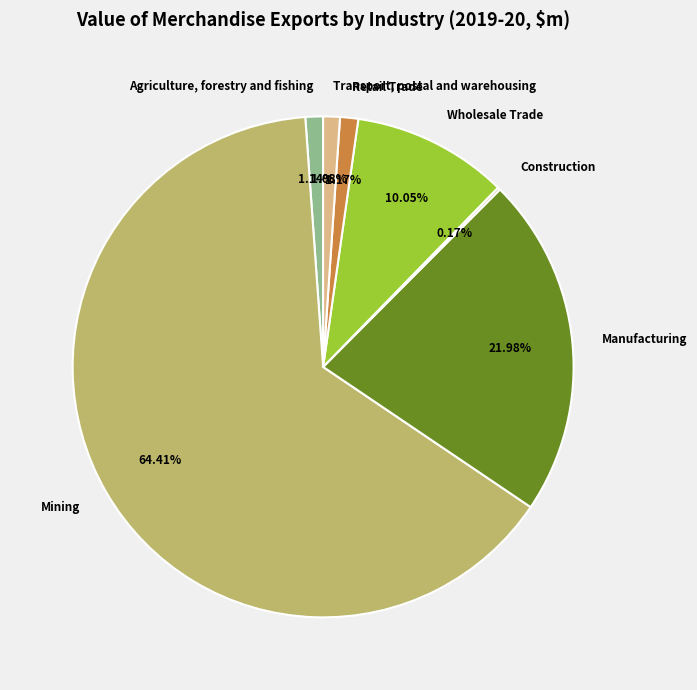

Which slice is the largest?

Mining